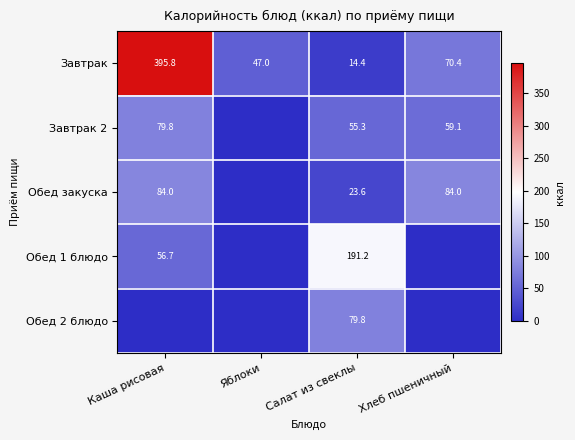

The value of Обед закуска at Каша рисовая is 117.1. True or false?

False